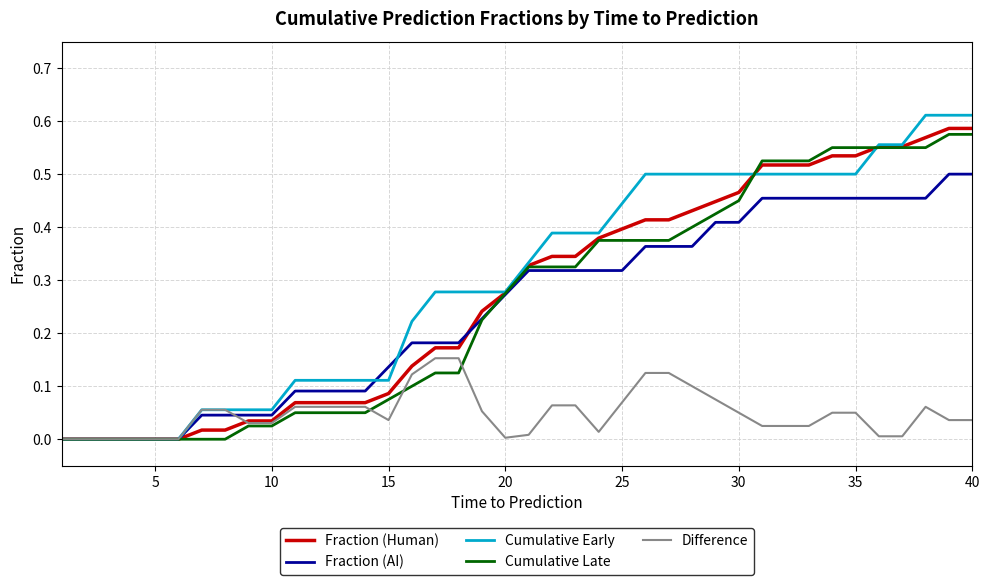

Which series has the widest spread of values?

Cumulative Early